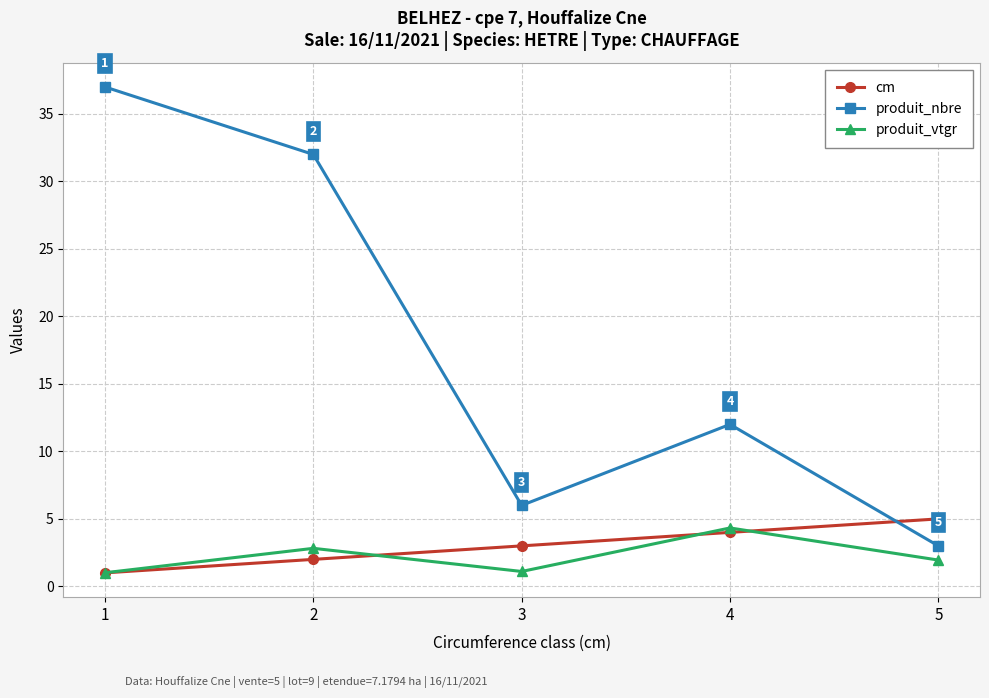

At which category does produit_vtgr reach its first local peak?

2